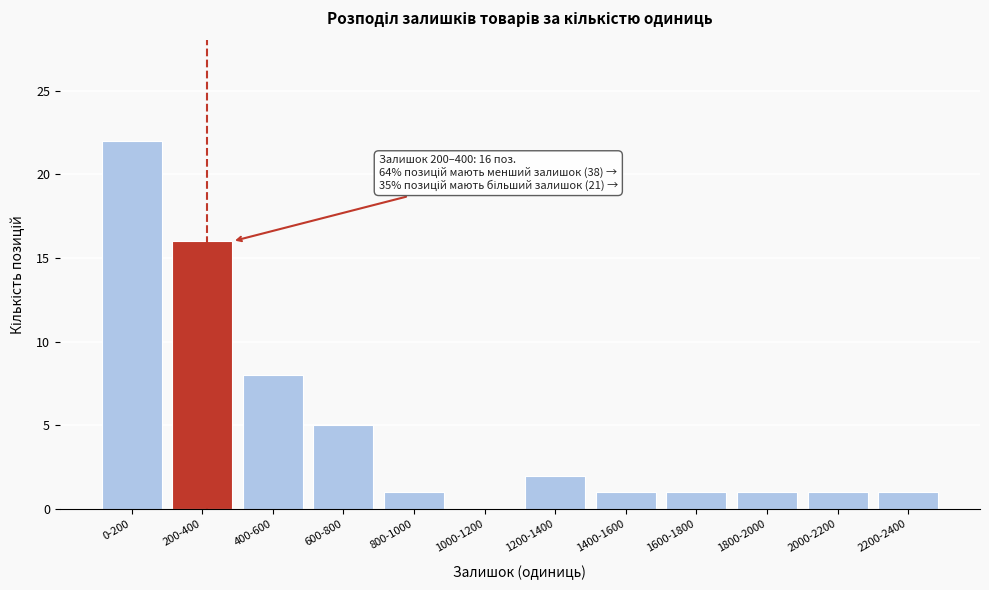

Reading right to left, list all the values displayed in this chart.

2200-2400=1	2000-2200=1	1800-2000=1	1600-1800=1	1400-1600=1	1200-1400=2	1000-1200=0	800-1000=1	600-800=5	400-600=8	200-400=16	0-200=22